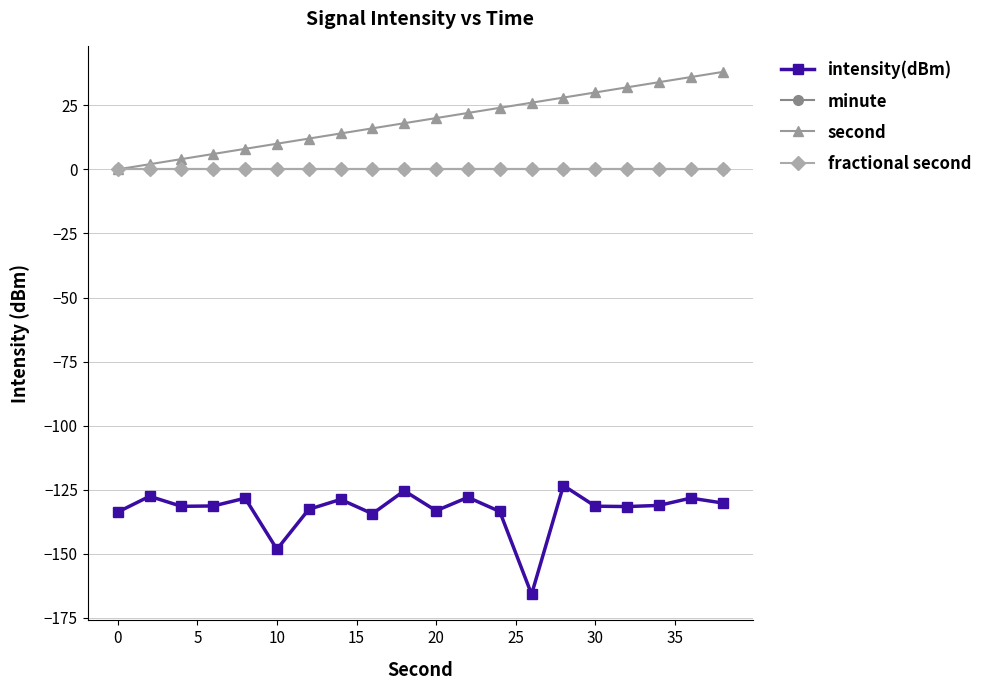

Which series has the widest spread of values?

intensity(dBm)